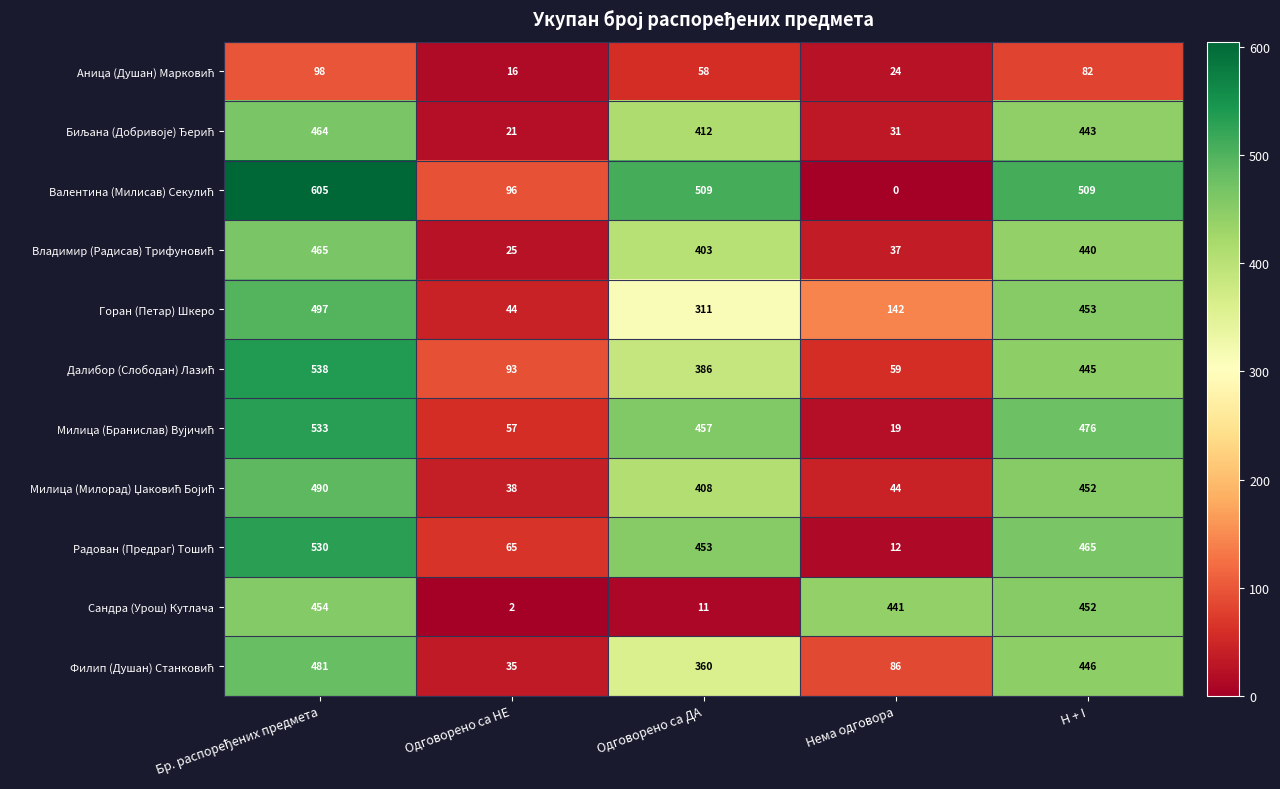

Between Одговорено са ДА and H + I, which series saw the biggest shift?

Сандра (Урош) Кутлача